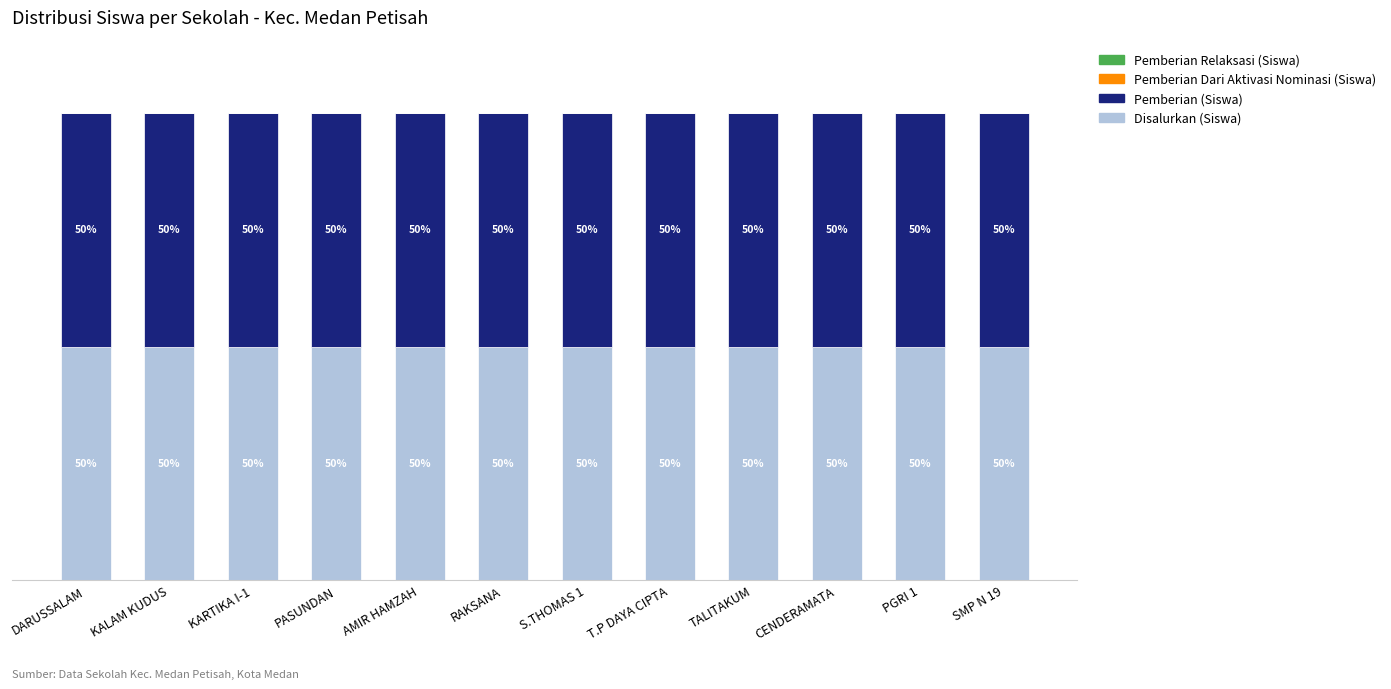

At KALAM KUDUS, list the series in order from largest to smallest.

Disalurkan (Siswa), Pemberian (Siswa), Pemberian Dari Aktivasi Nominasi (Siswa), Pemberian Relaksasi (Siswa)